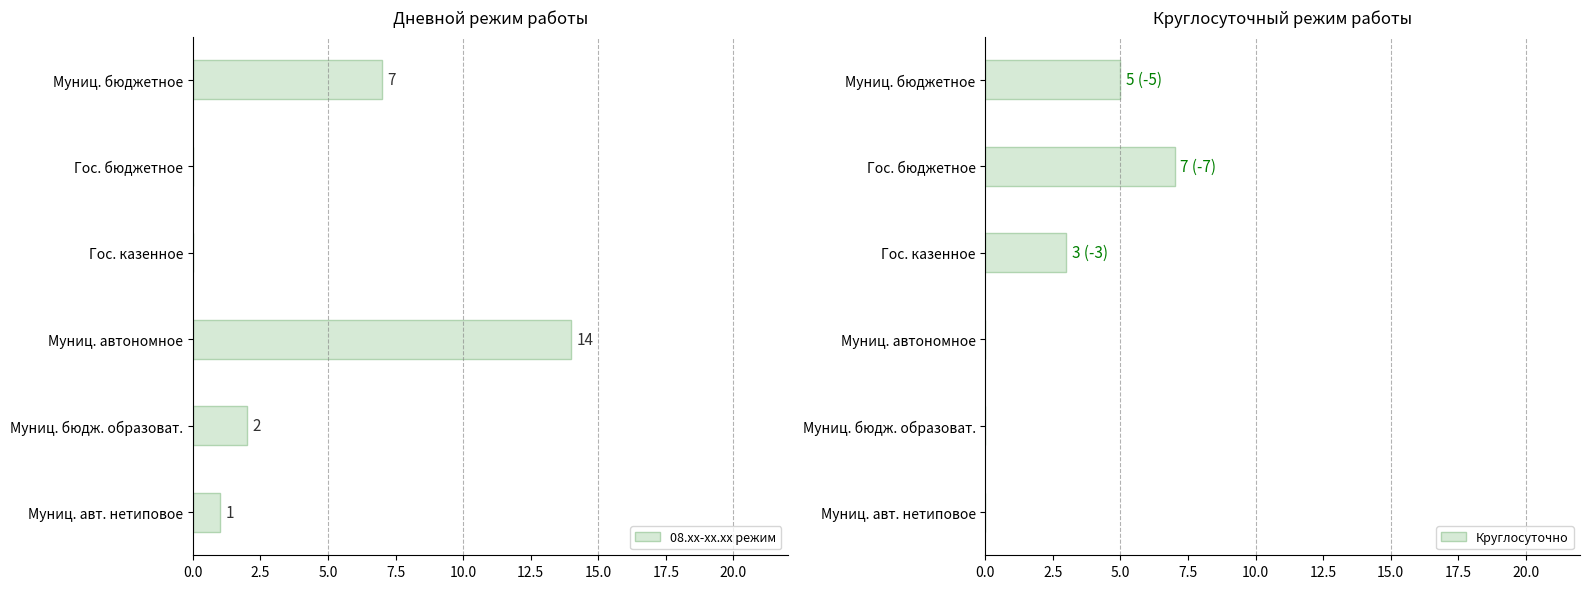

True or false: 08.xx-xx.xx режим has a value of 1 at Муниц. авт. нетиповое.

True